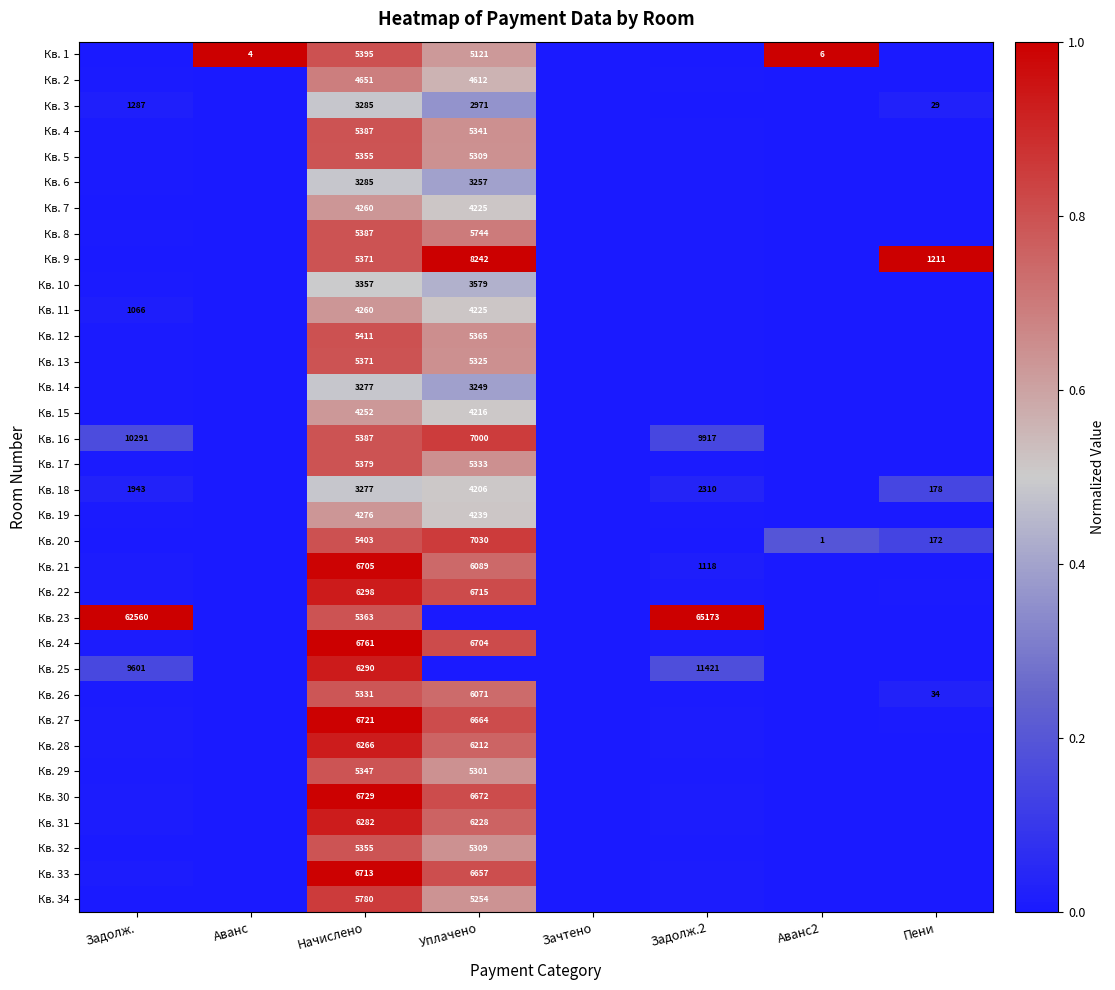

What is the total value across all series at Уплачено?

20.9